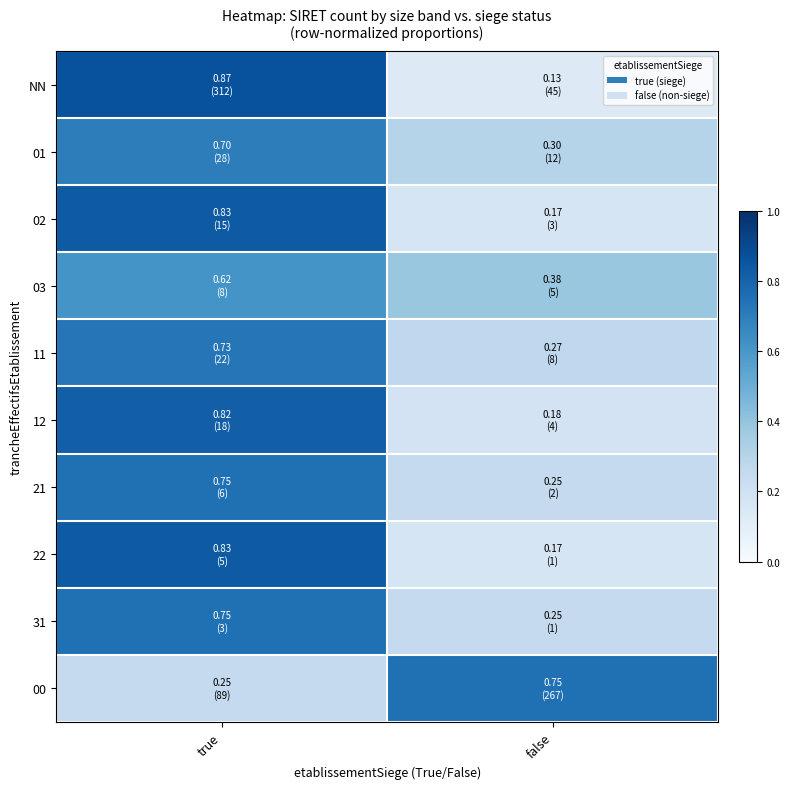

Count the number of data series in this chart.

10